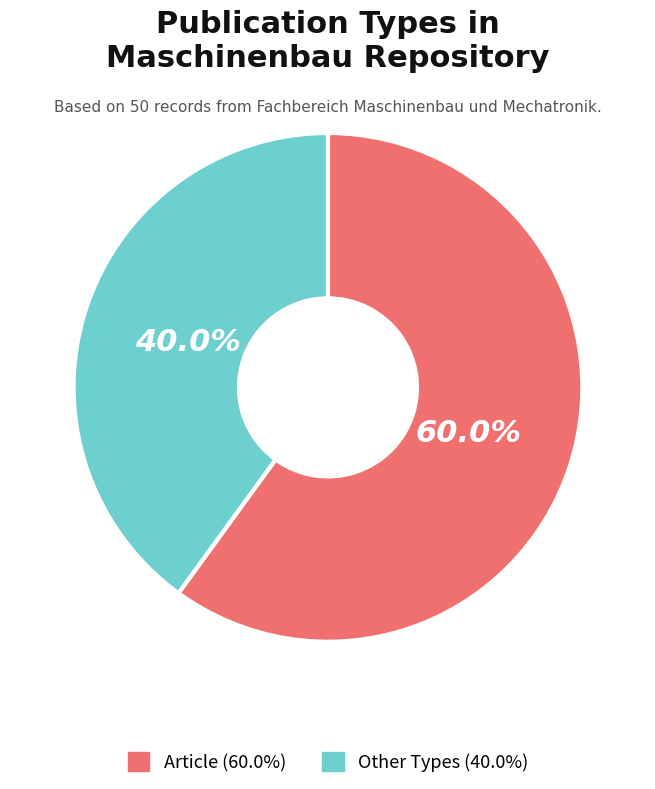

Is there any slice that represents more than half of the pie?

Yes